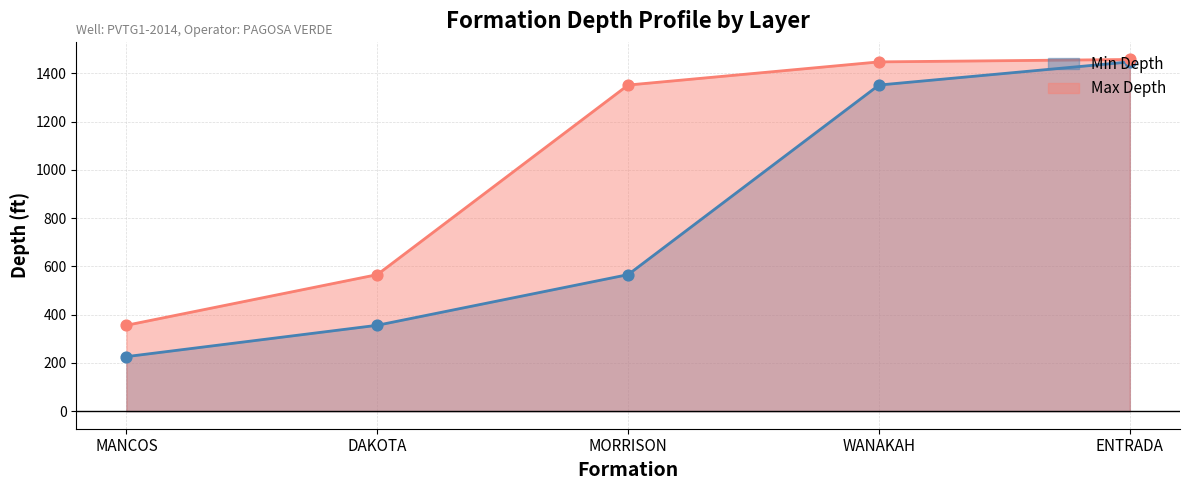

Which series has the widest spread of Y values?

Min Depth